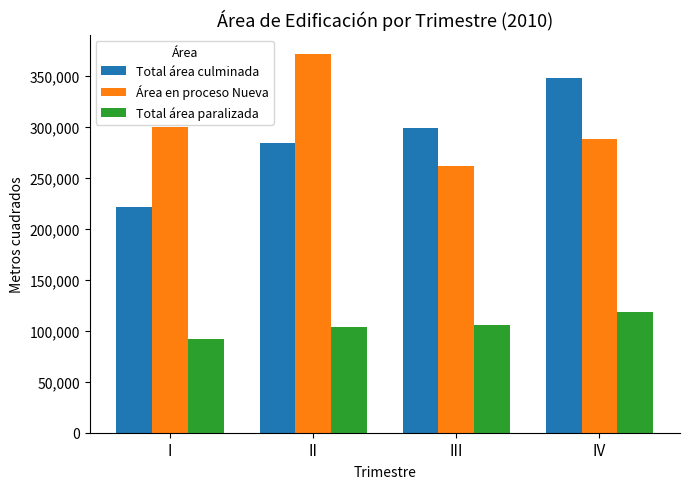

What is the total value across all series at I?

612938